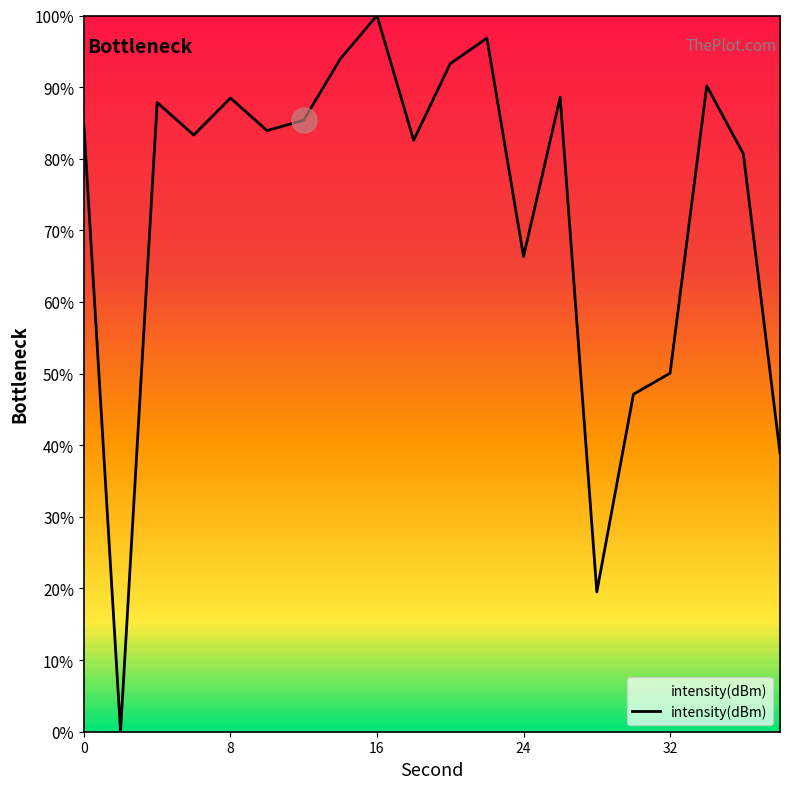

What is the maximum value shown in the chart?

100.0